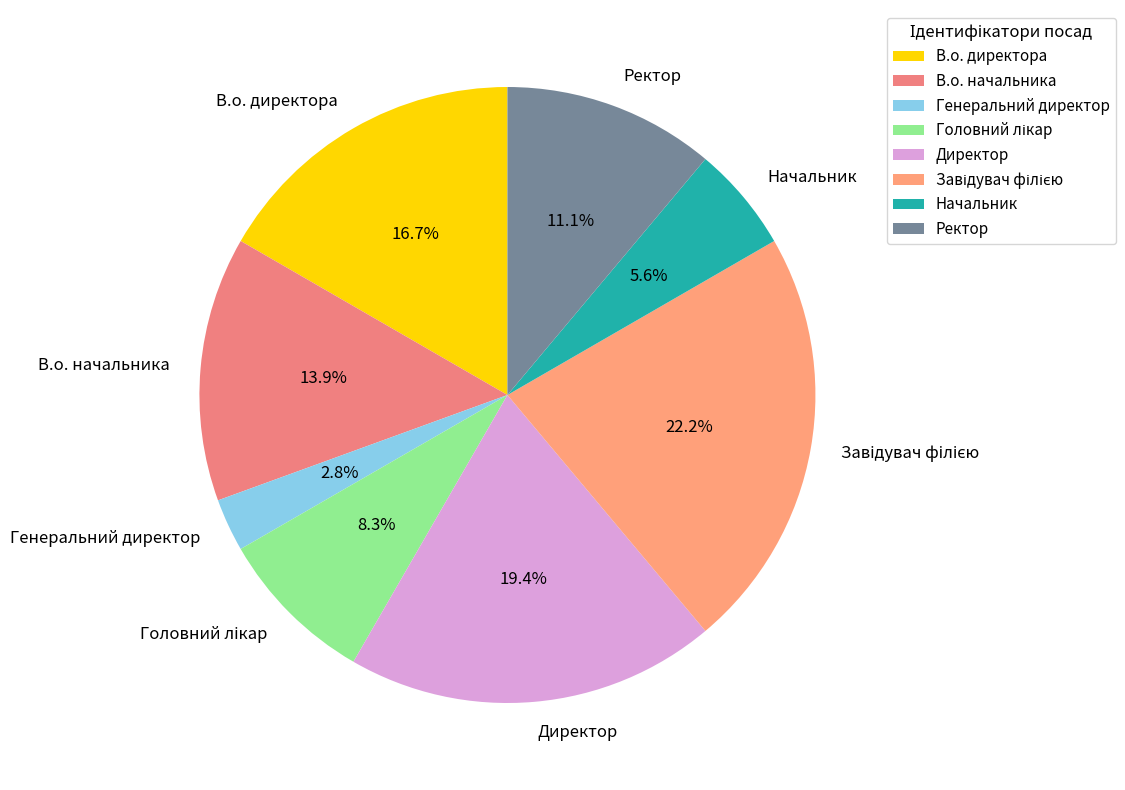

Does В.о. директора represent more than half of the total?

No